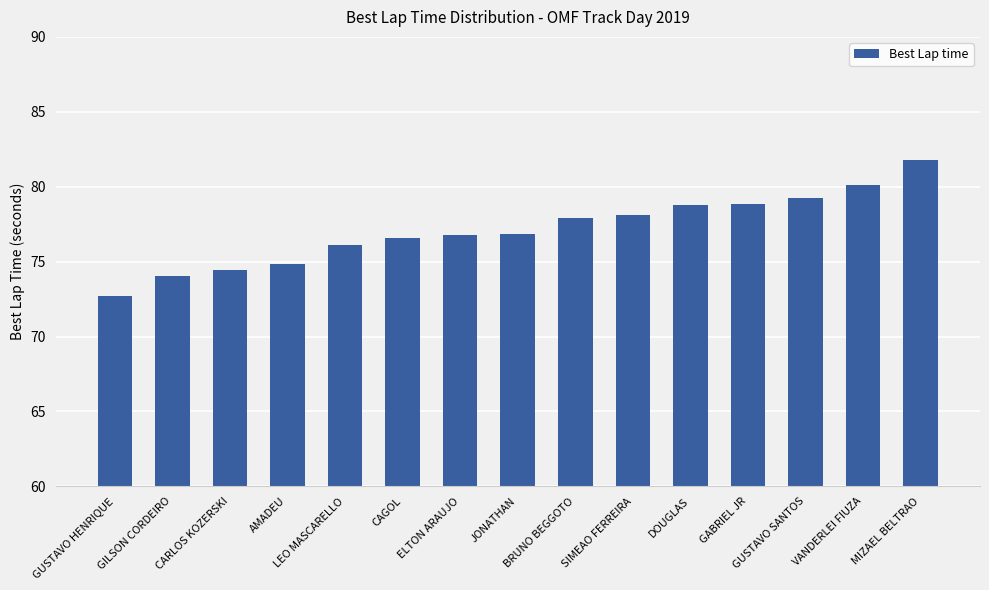

What is the maximum value shown in the chart?

81.8